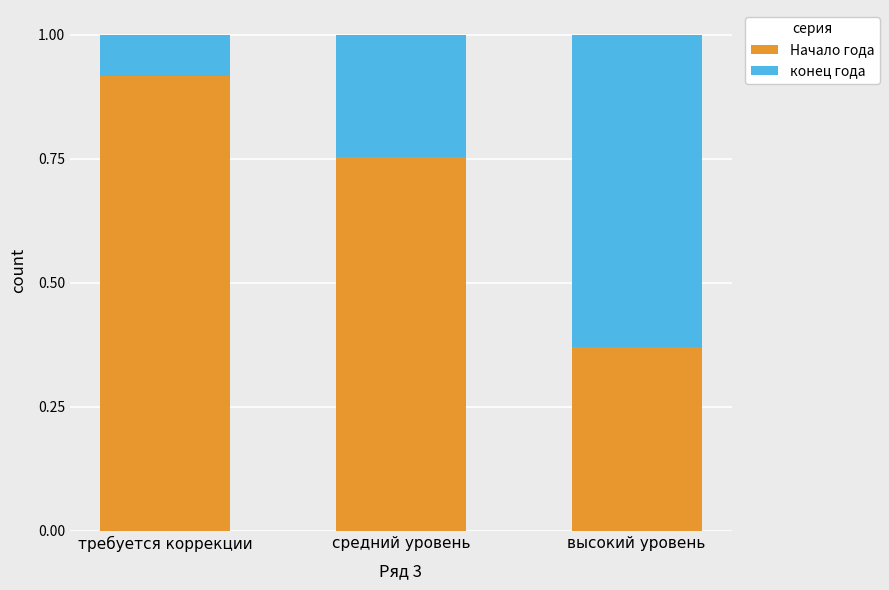

How many Начало года values are between 0 and 1?

3